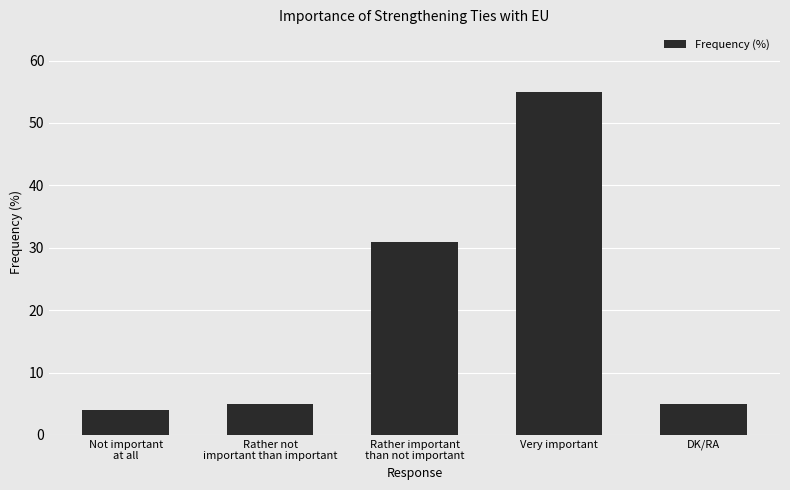

Reading left to right, transcribe all the data shown in this chart.

Not important
at all=4	Rather not
important than important=5	Rather important
than not important=31	Very important=55	DK/RA=5